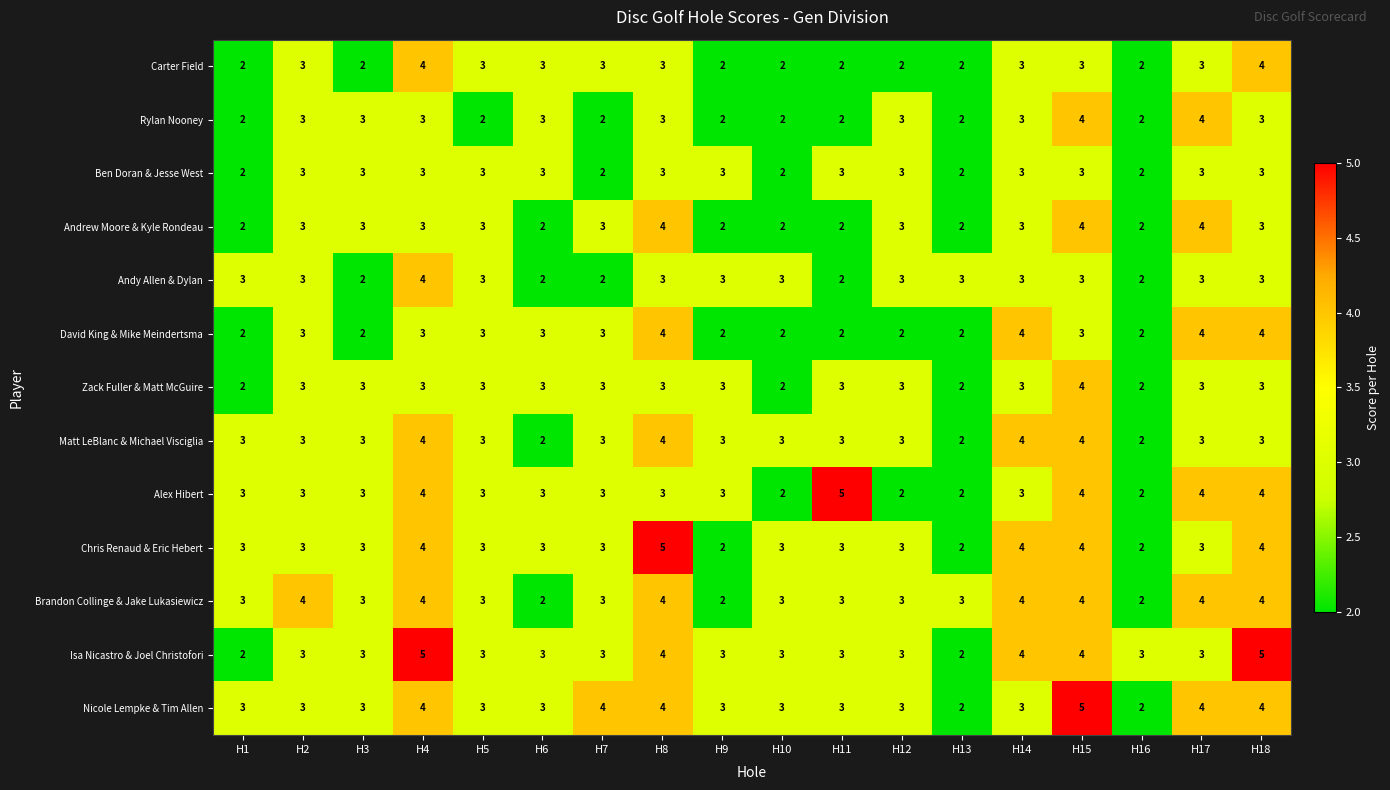

At which category is the sum across all series the highest?

H15